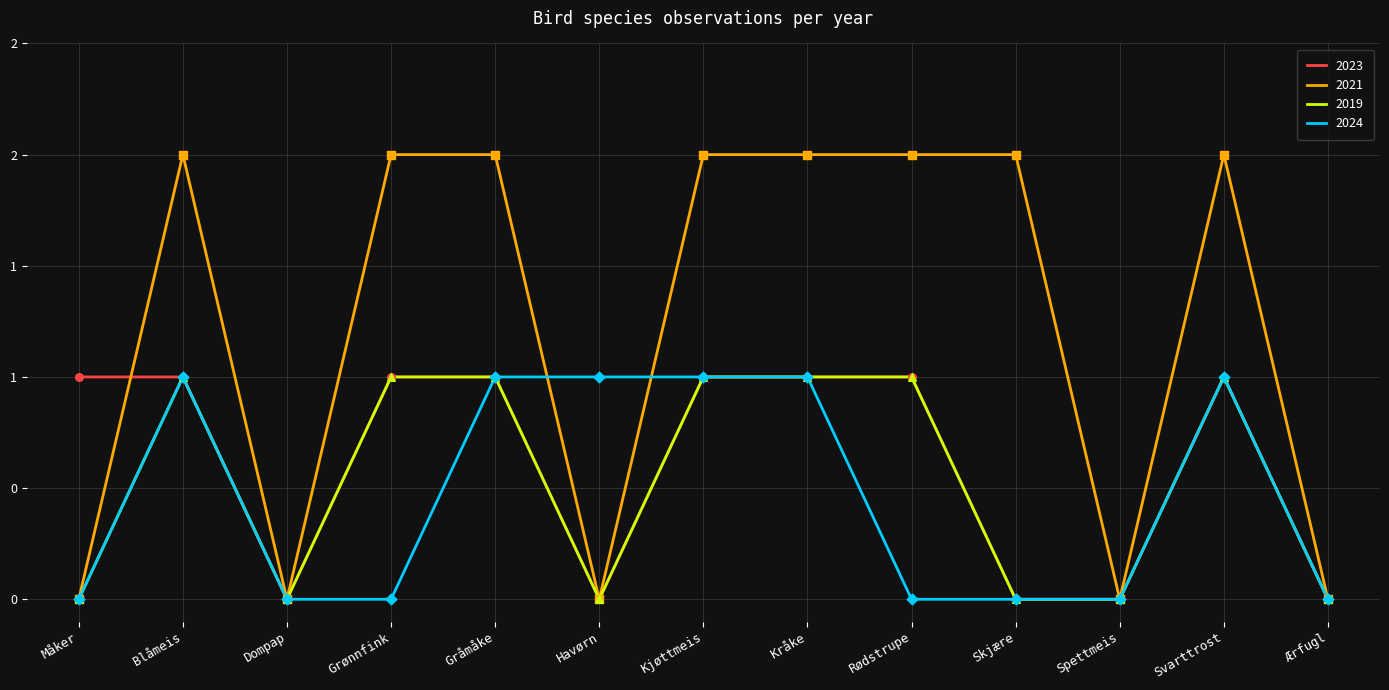

What are all the series names shown in the legend?

2023, 2021, 2019, 2024